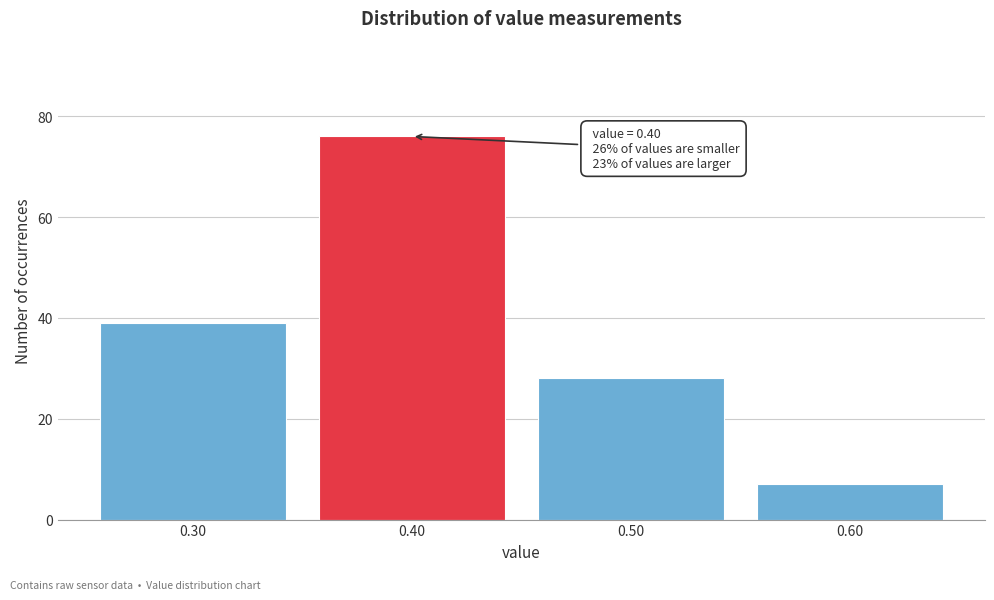

Which range on the x-axis has the tallest bar?

0.35 to 0.45